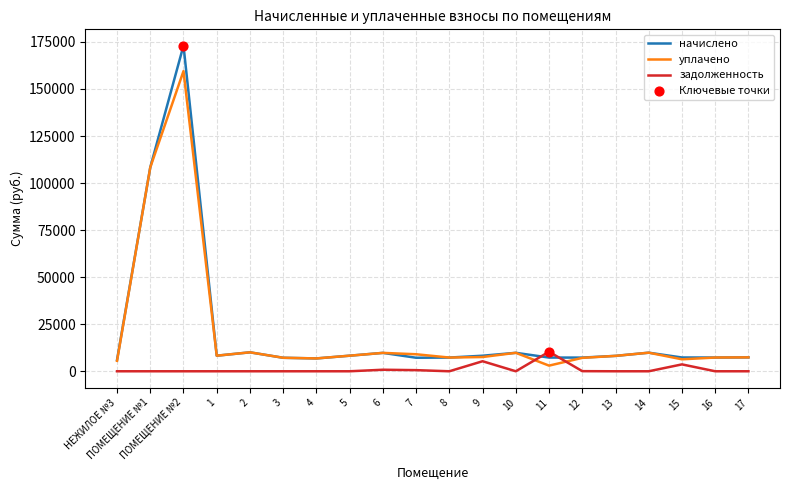

Which series has the widest spread of values?

начислено